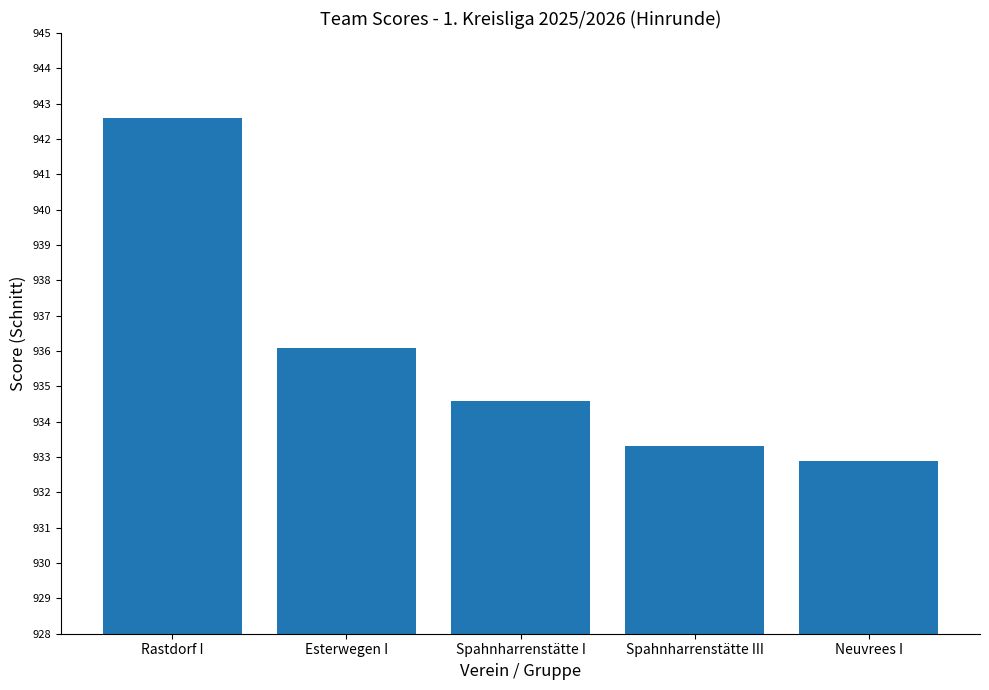

How many data points are above 934?

3